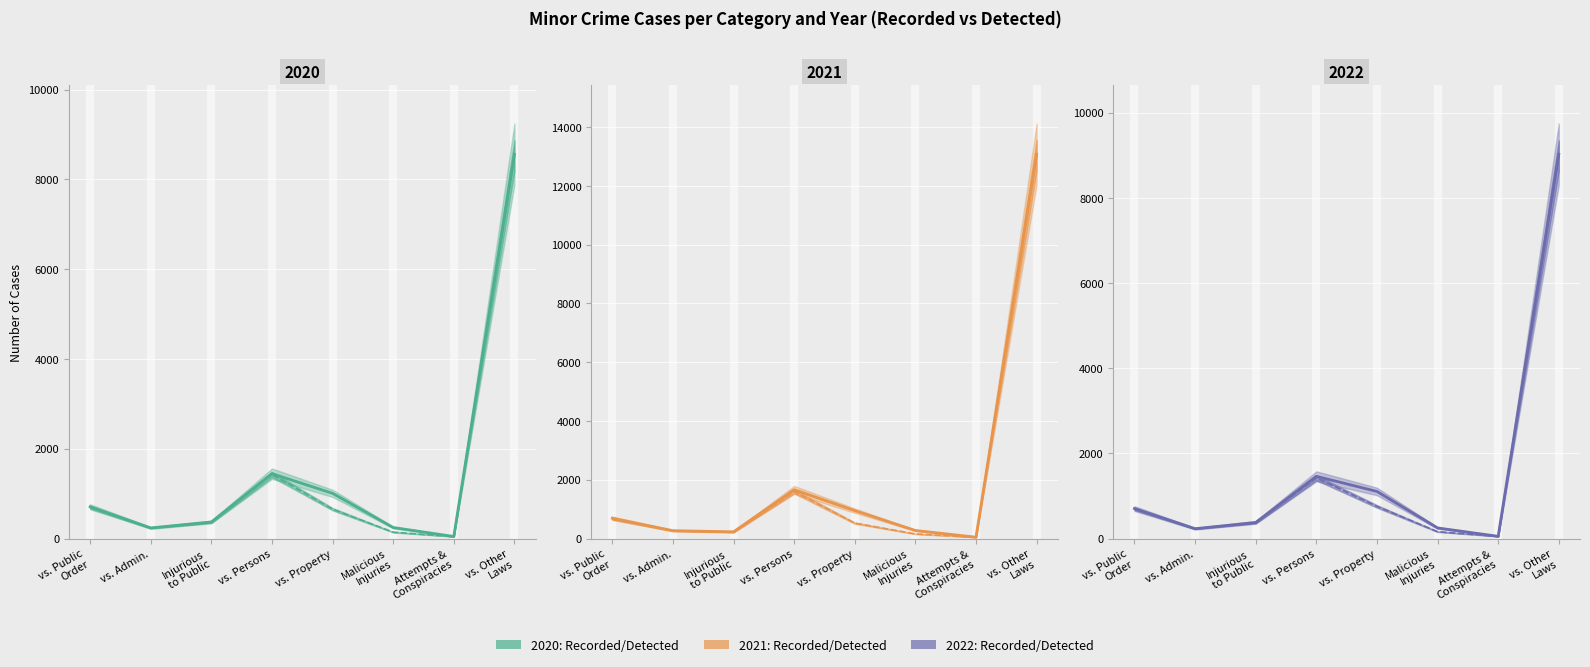

Which series has the widest spread of values?

Recorded 2021